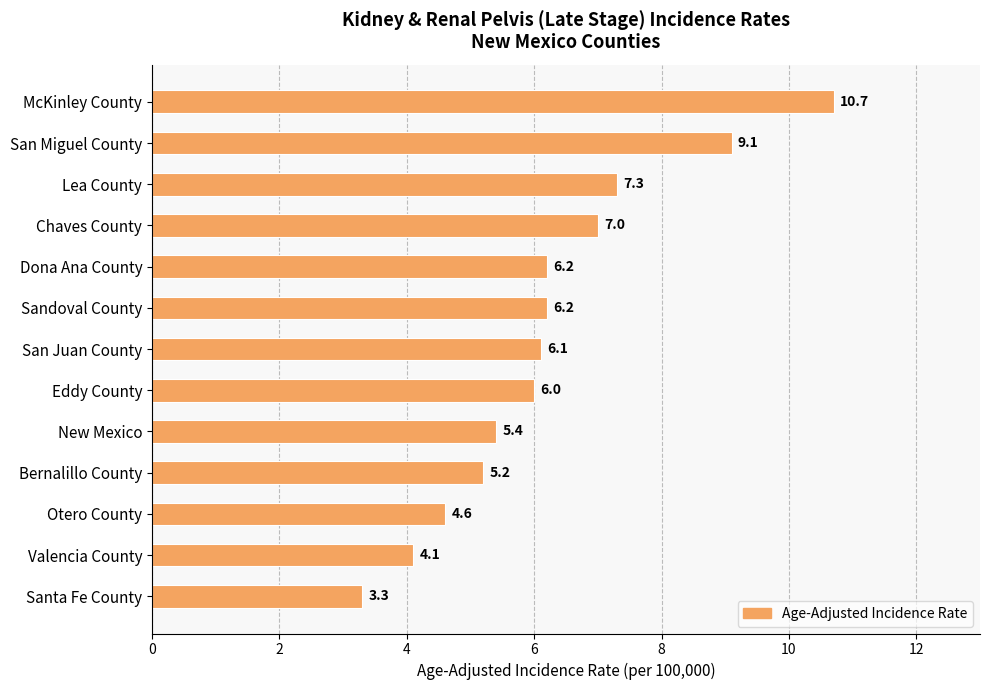

At which label is the value closest to 7?

Chaves County